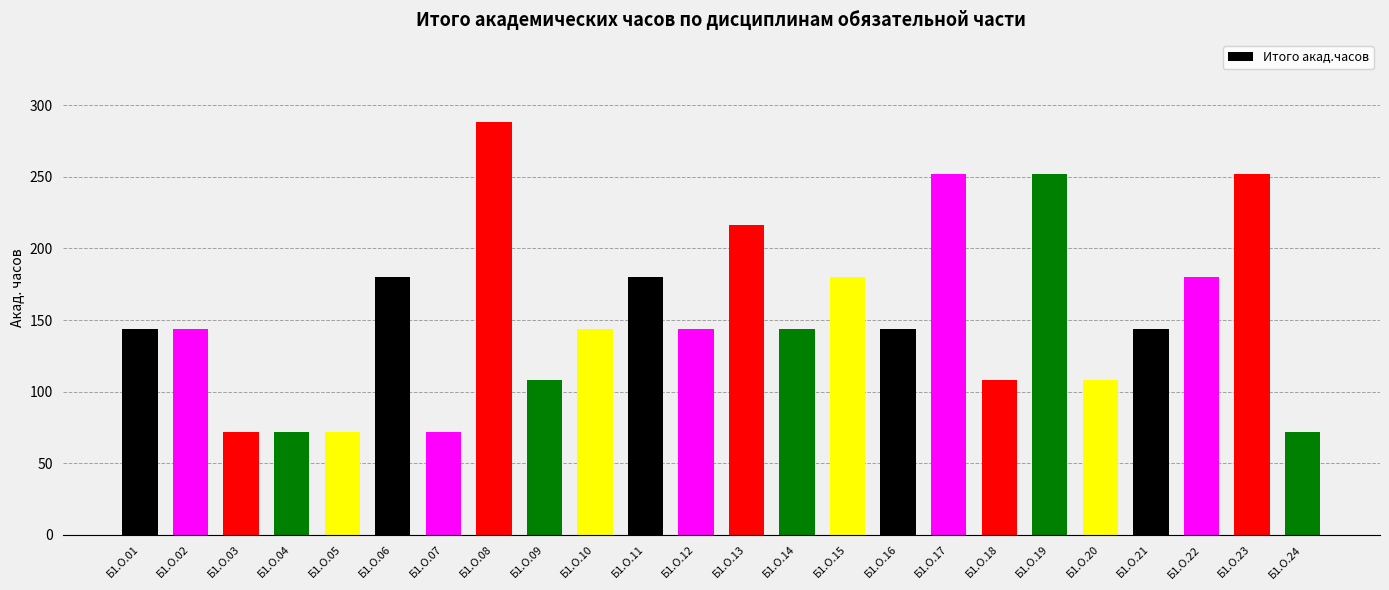

What is the difference between the values at Б1.О.10 and Б1.О.07?

72